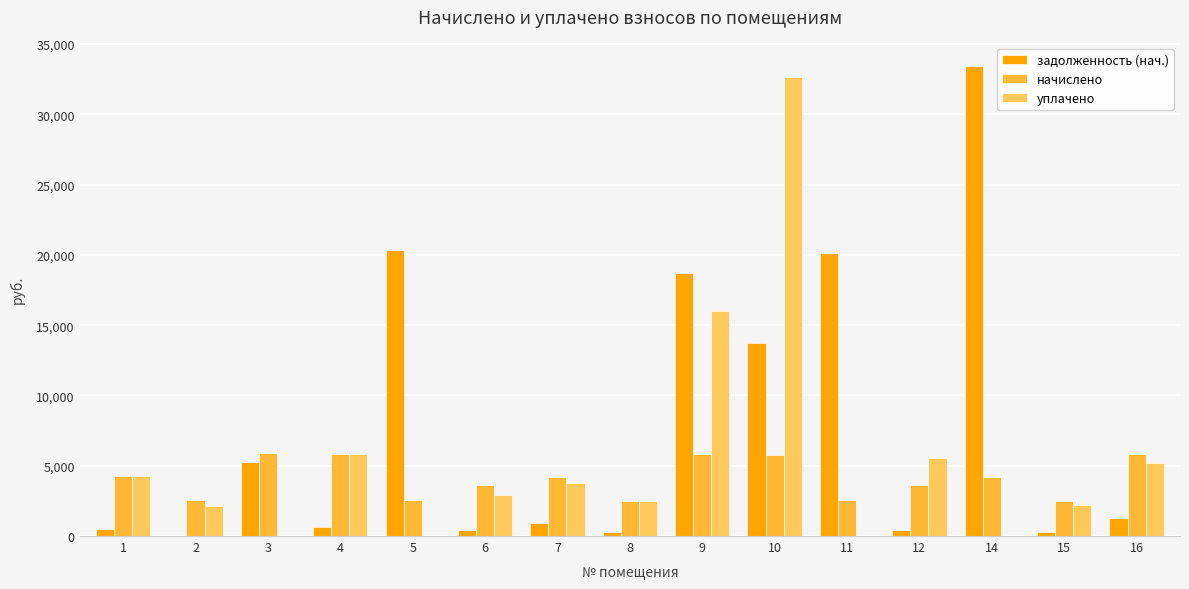

True or false: задолженность (нач.) has a value of 1541.4 at 3.

False